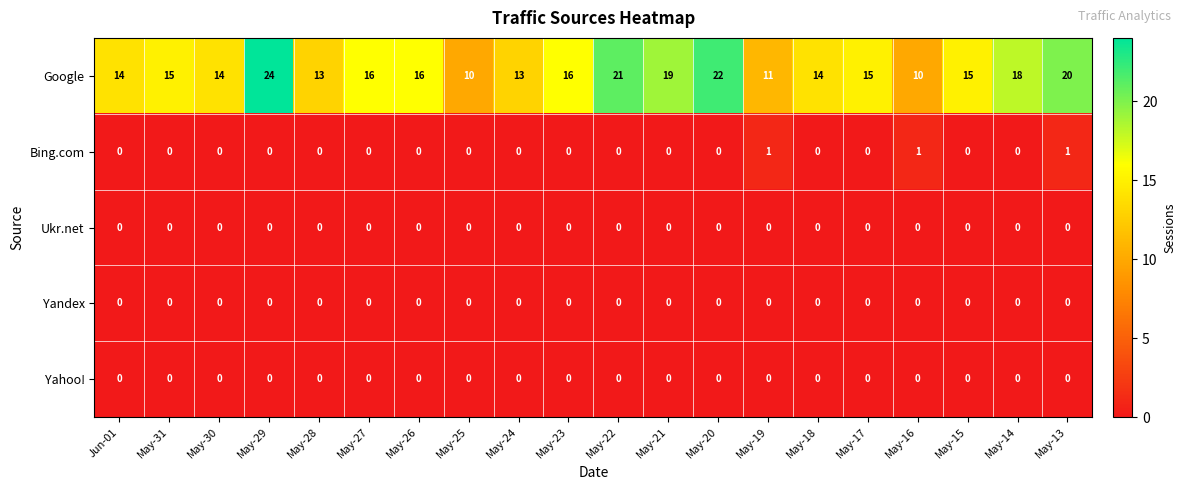

Which series has the largest total across all categories?

Google